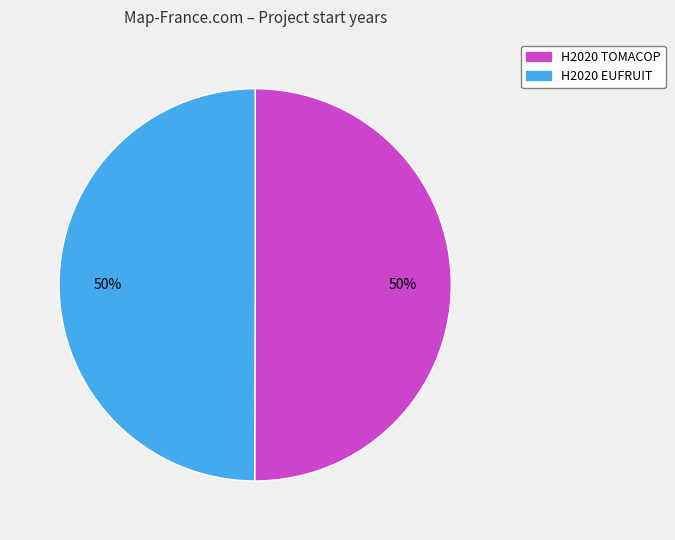

What is the ratio of the value at H2020 EUFRUIT to the value at H2020 TOMACOP?

1.0